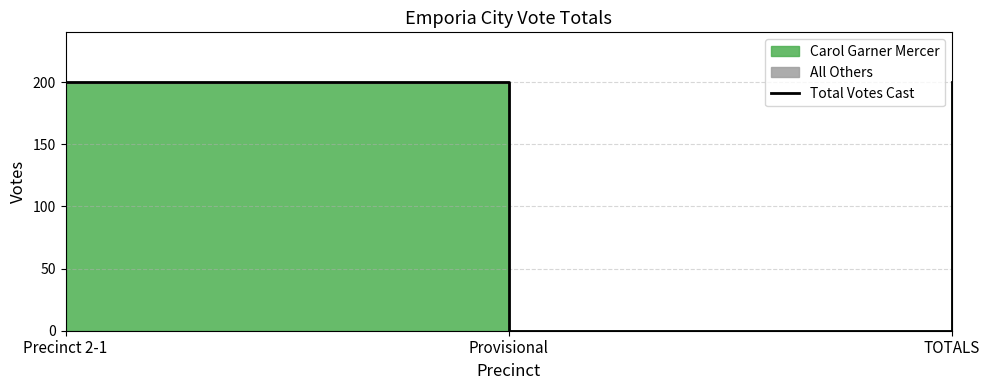

The chart shows a value of 0 at Provisional. True or false?

True